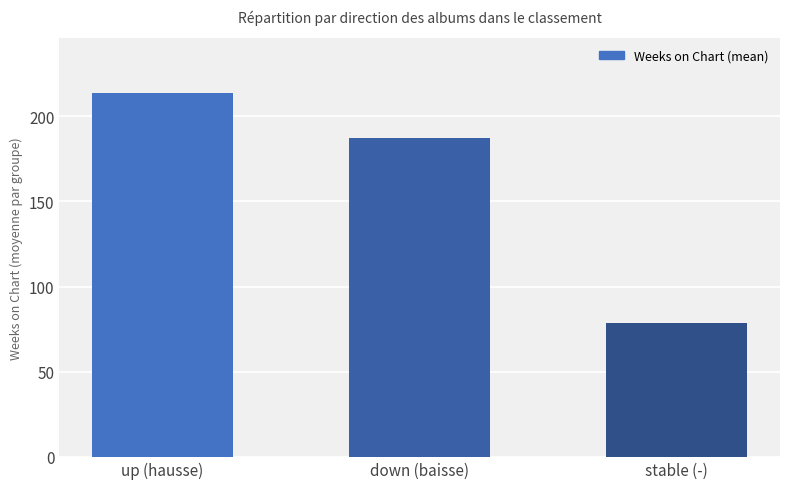

Rank the categories by value from lowest to highest.

stable (-), down (baisse), up (hausse)